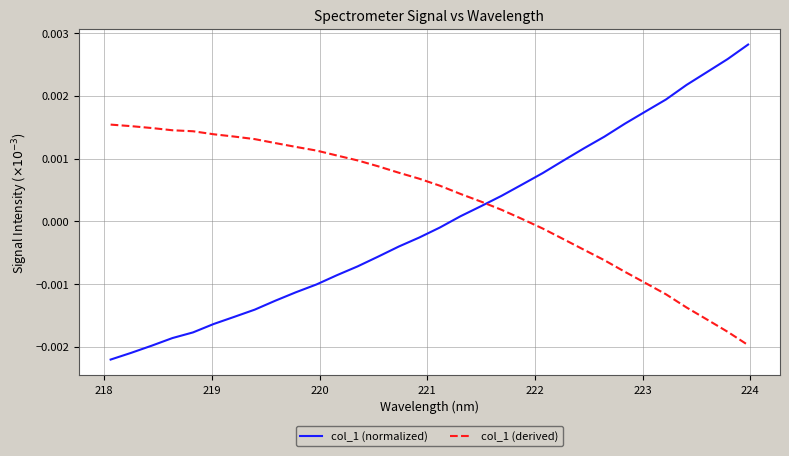

How many values in the col_1 (normalized) series are below 0?

17